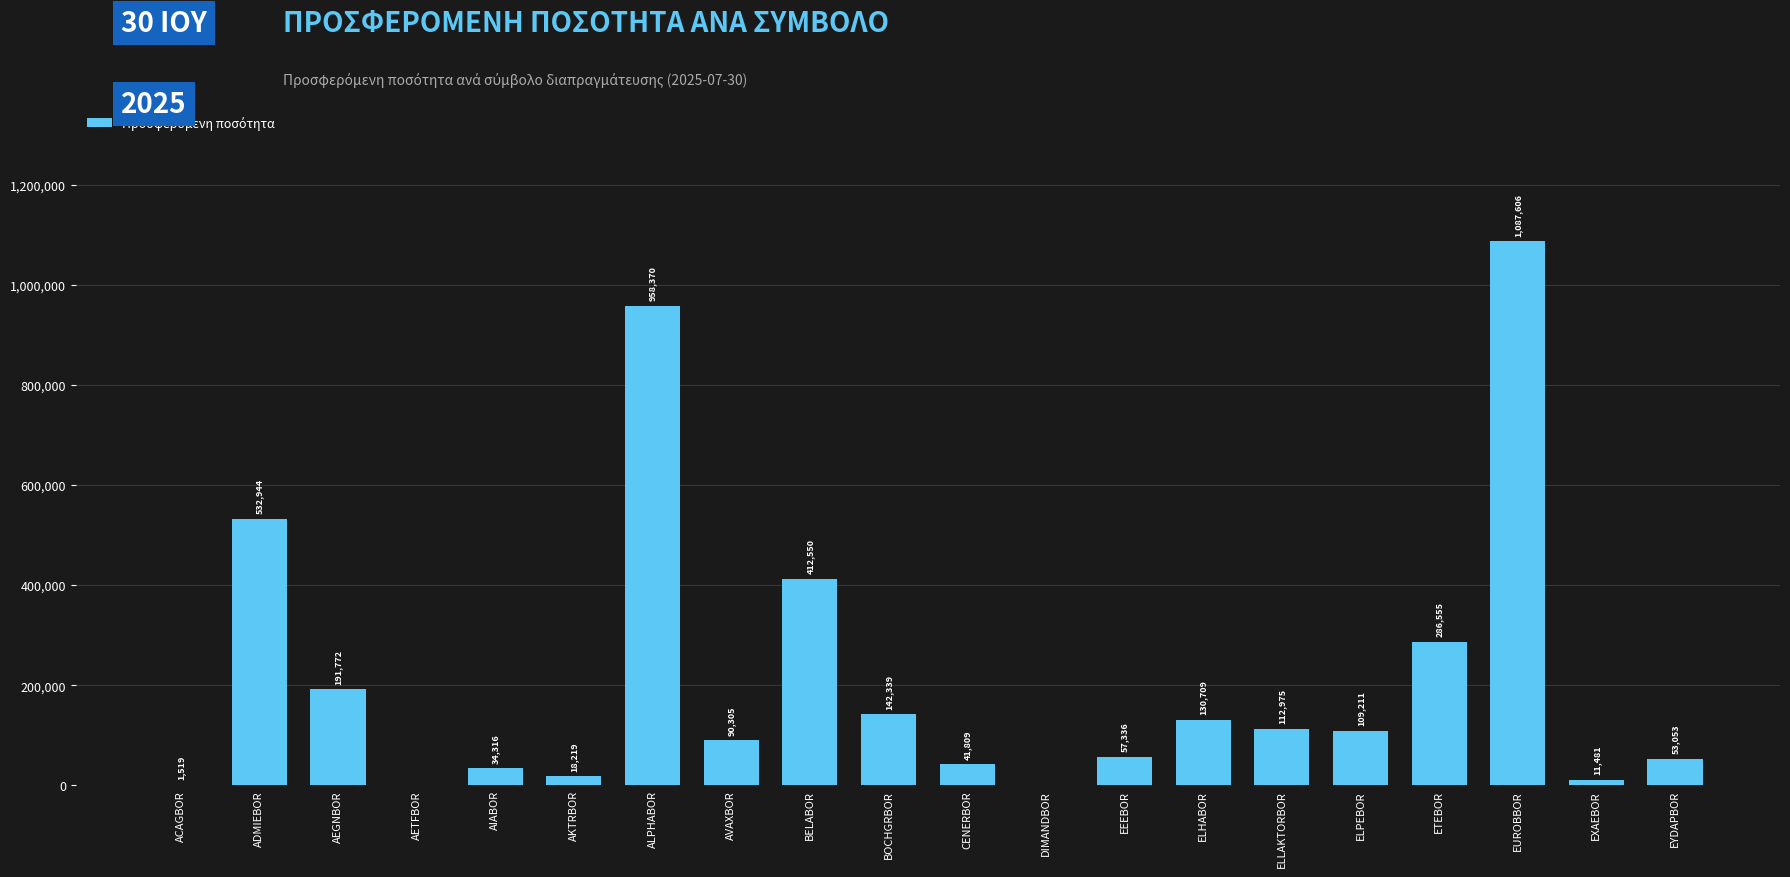

Count the number of categories in the chart.

20